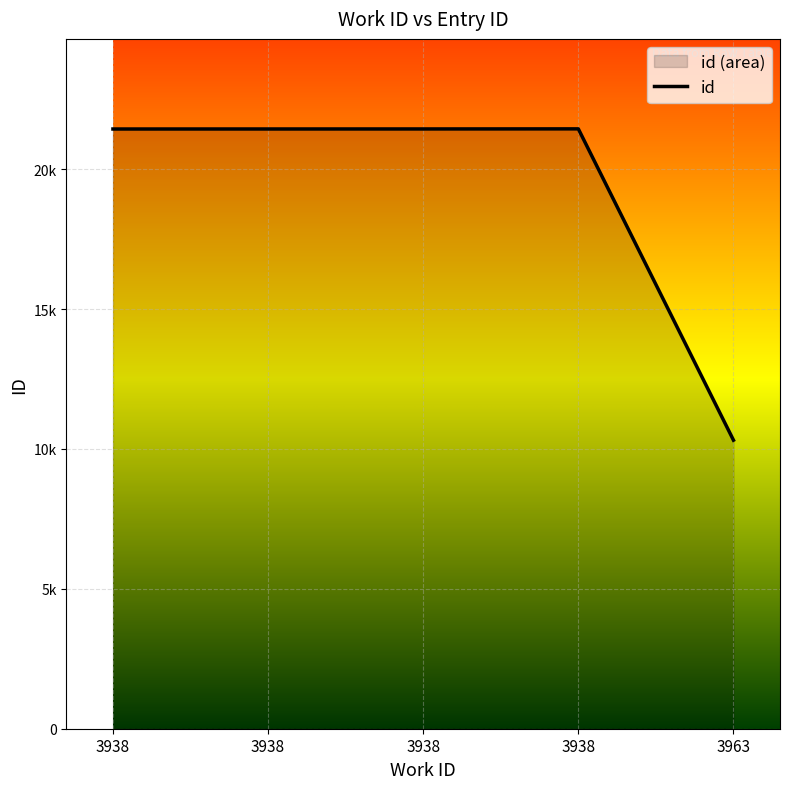

Approximately how many times larger is the value at 3963 compared to 3938?

0.5